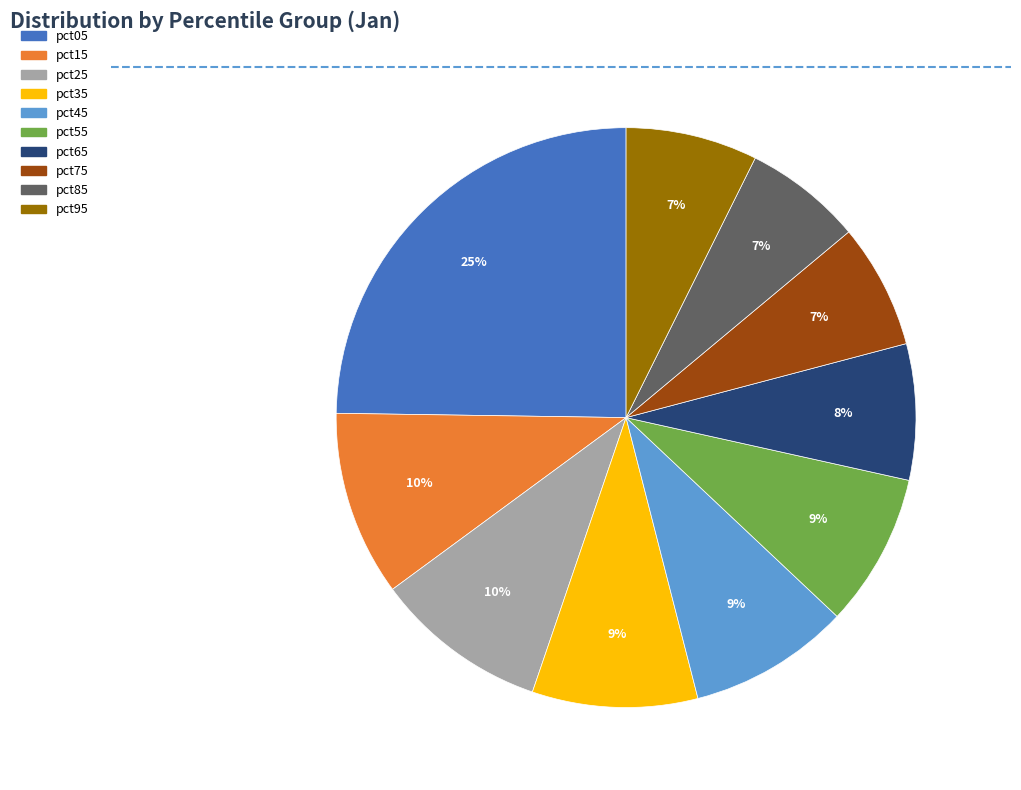

Which slice is the largest?

pct05